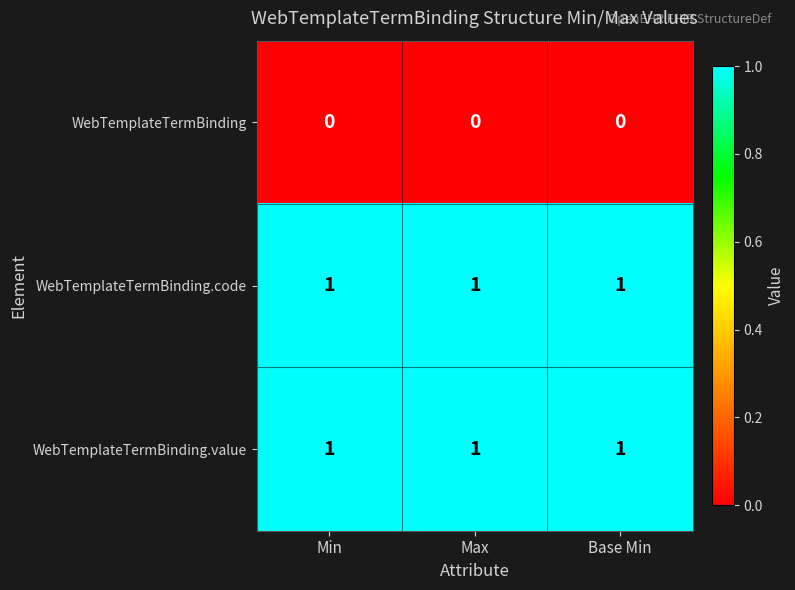

The value of WebTemplateTermBinding at Max is 0. True or false?

True